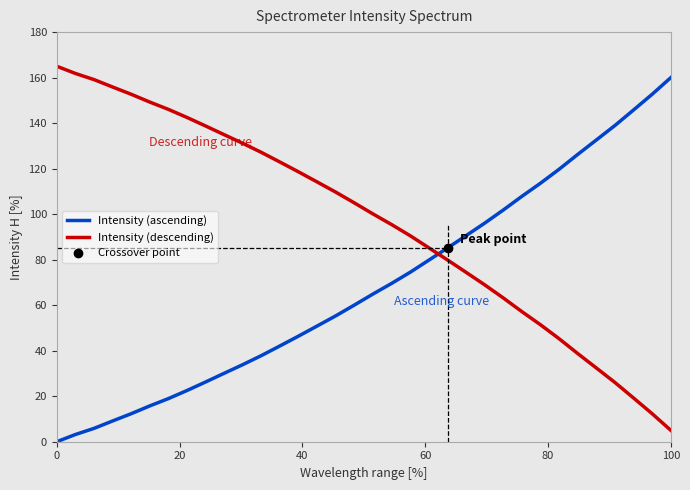

Count the number of data series in this chart.

2